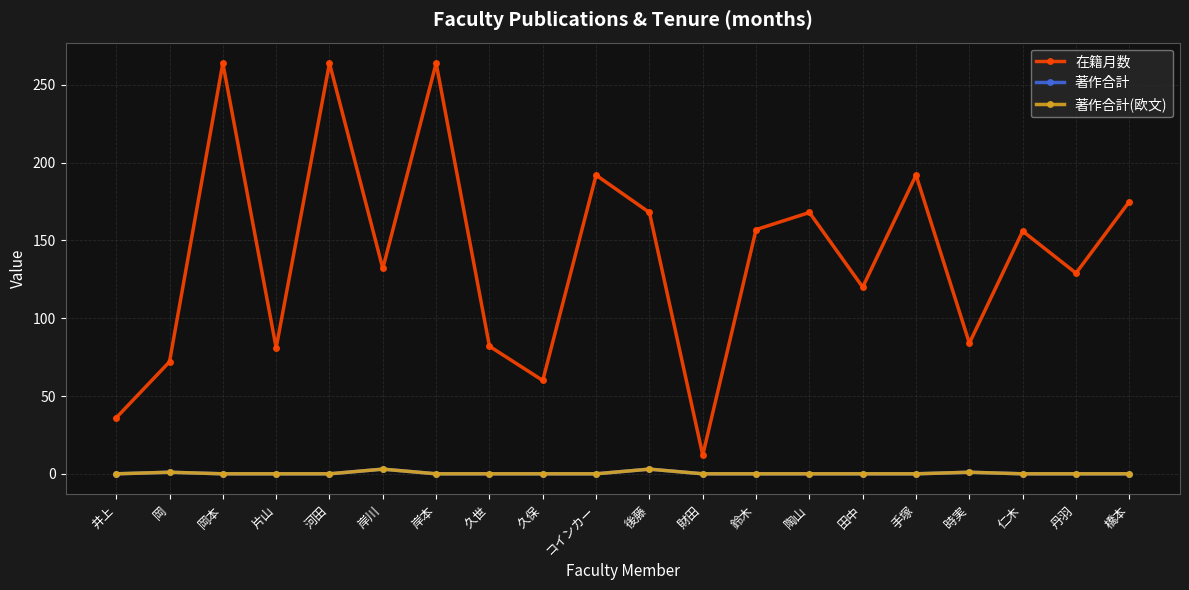

Is this an area chart (filled region under the line)?

No